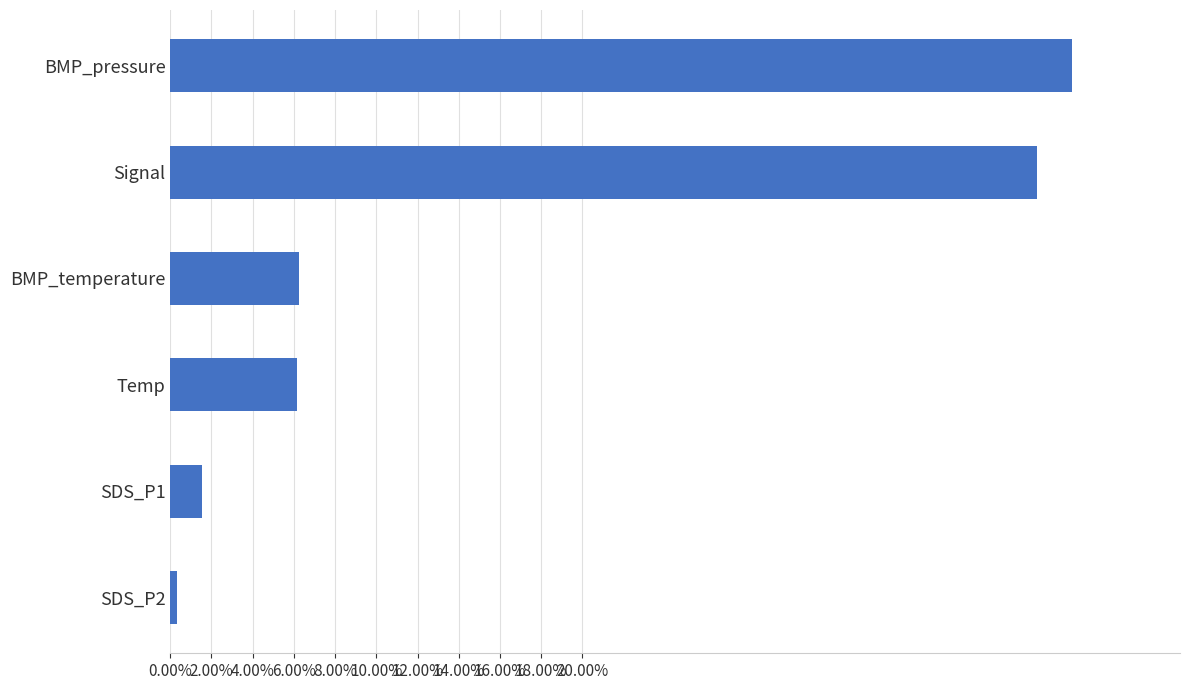

What is the difference between the second highest and second lowest values?

0.4